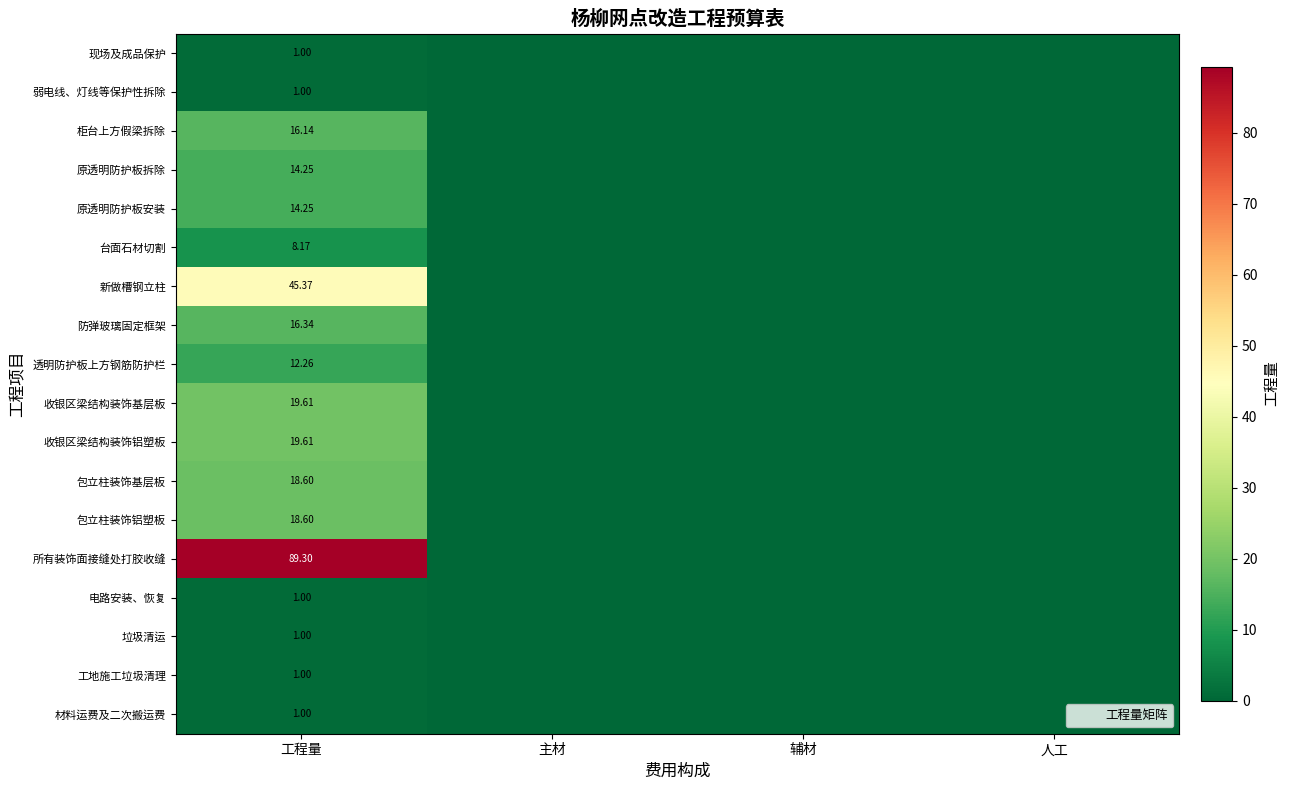

Which category has the highest value in the 所有装饰面接缝处打胶收缝 series?

工程量